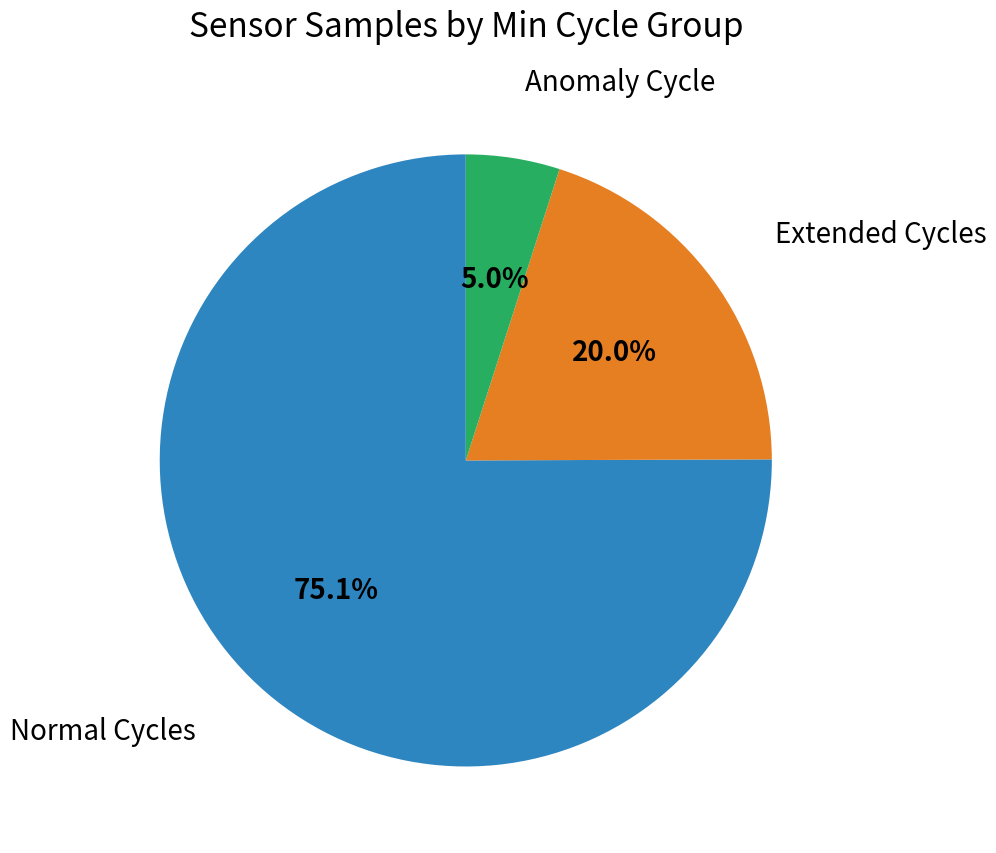

Is there a majority slice in this chart?

Yes